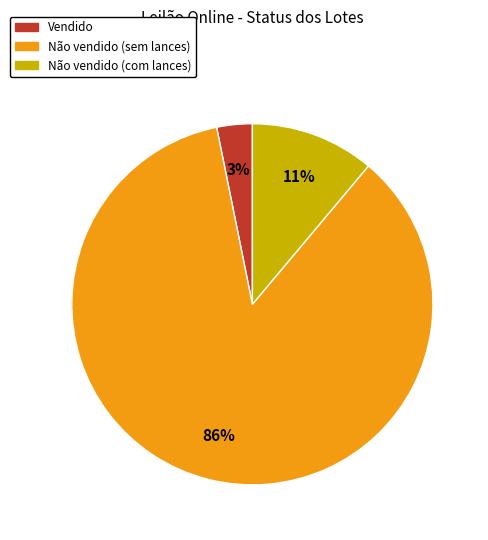

Between Vendido and Não vendido (com lances), which is larger?

Não vendido (com lances)